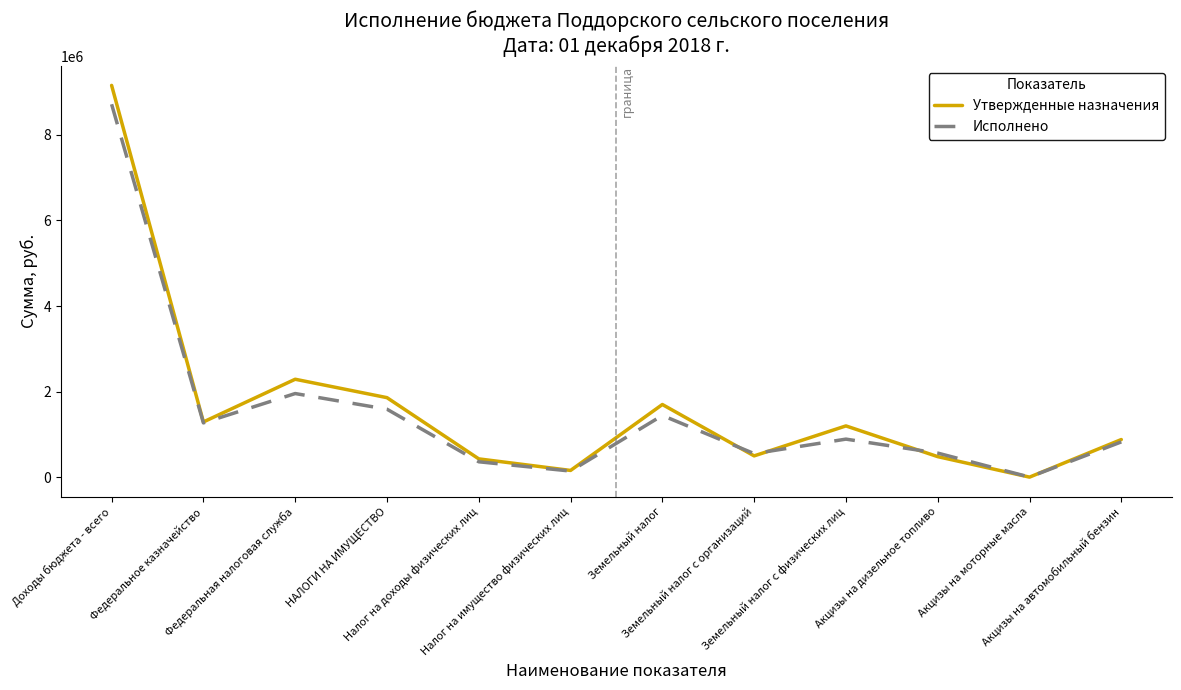

What is the greatest value displayed?

9153818.0